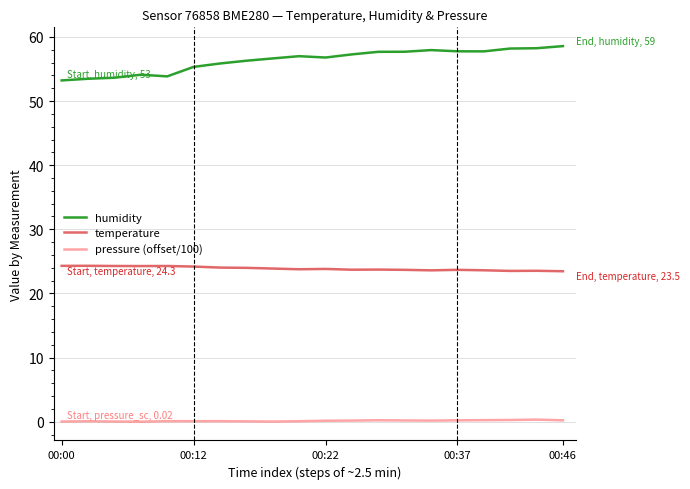

Which series has the largest range (max minus min)?

humidity